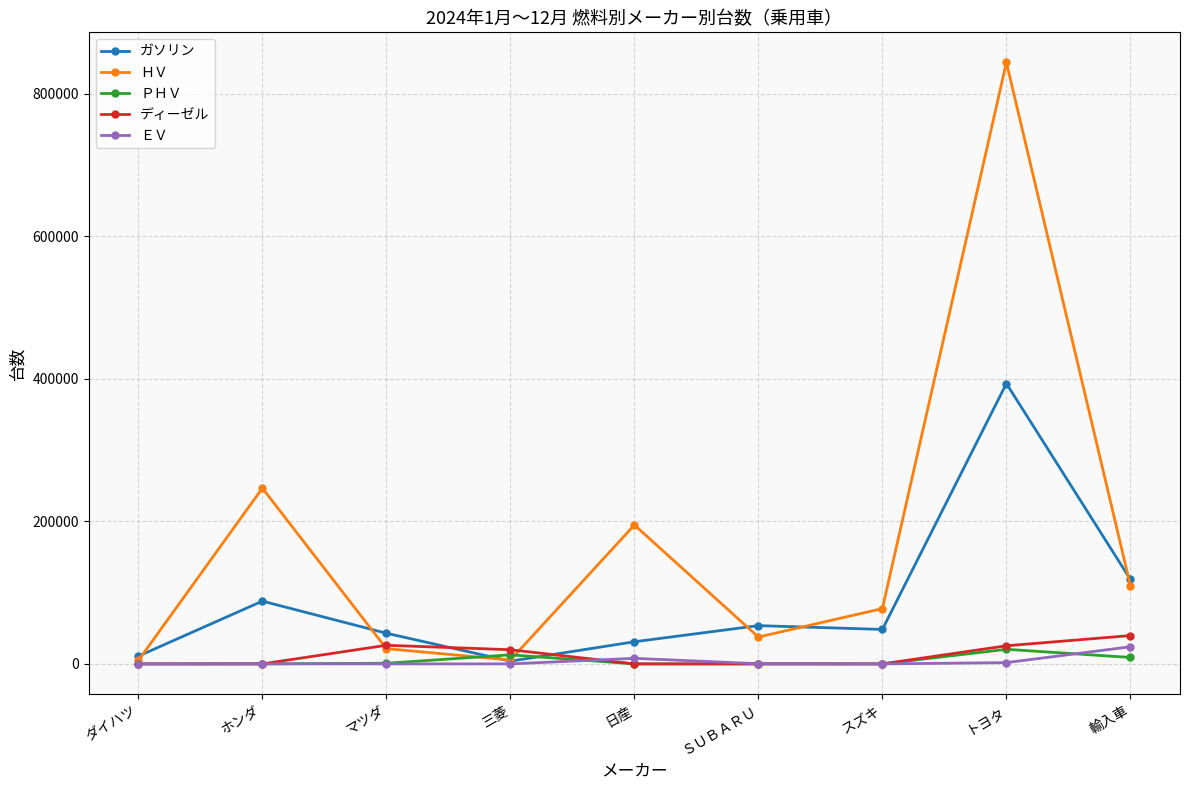

At which category does ＨＶ reach its first local peak?

ホンダ